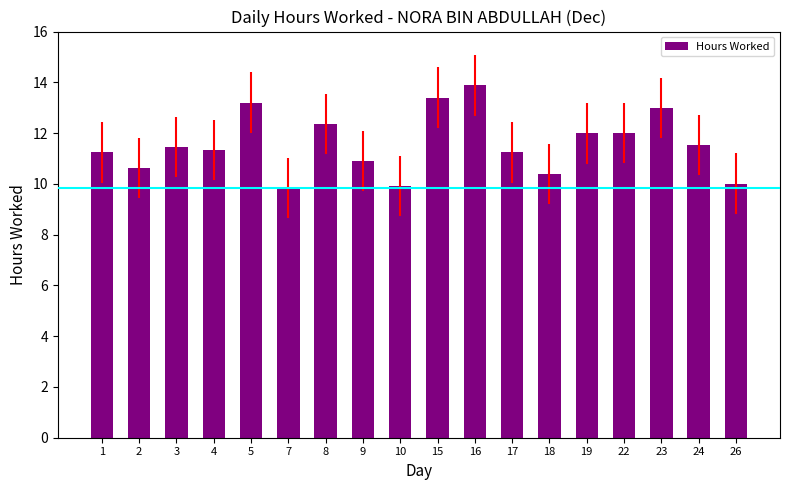

Read the value at 10.

9.9